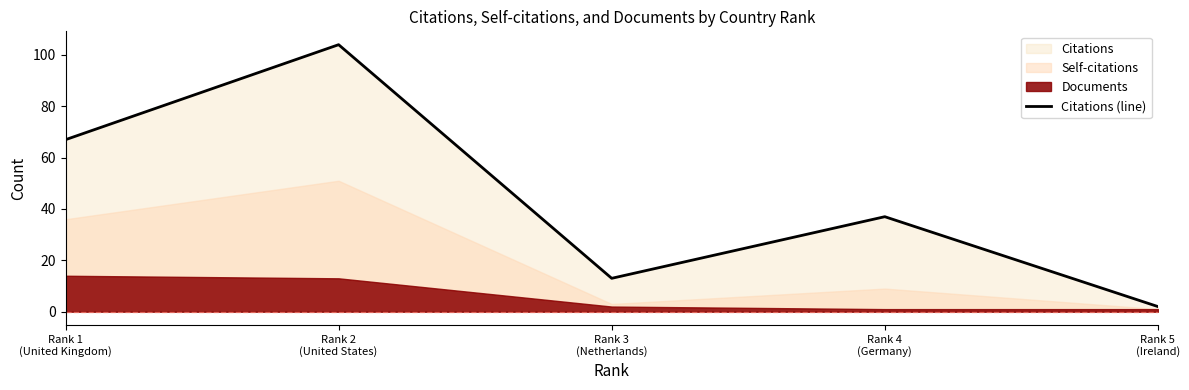

Count the number of categories in the chart.

5